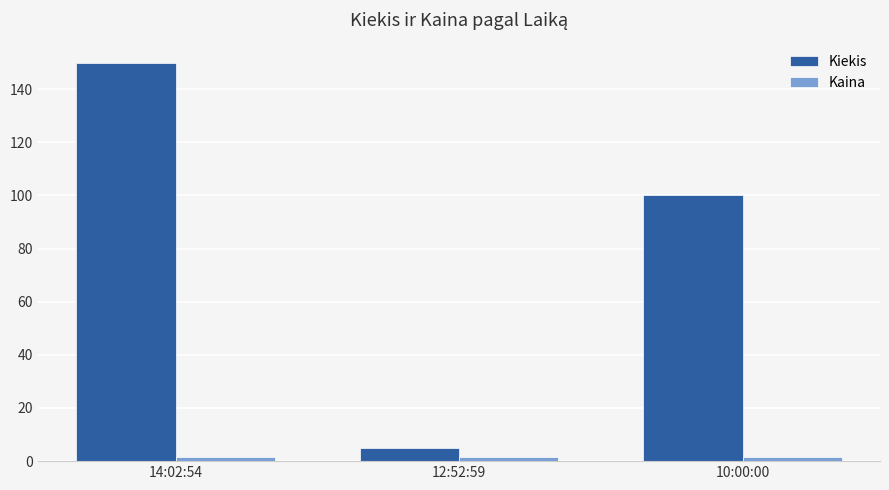

What is the average value of the Kiekis series?

85.0